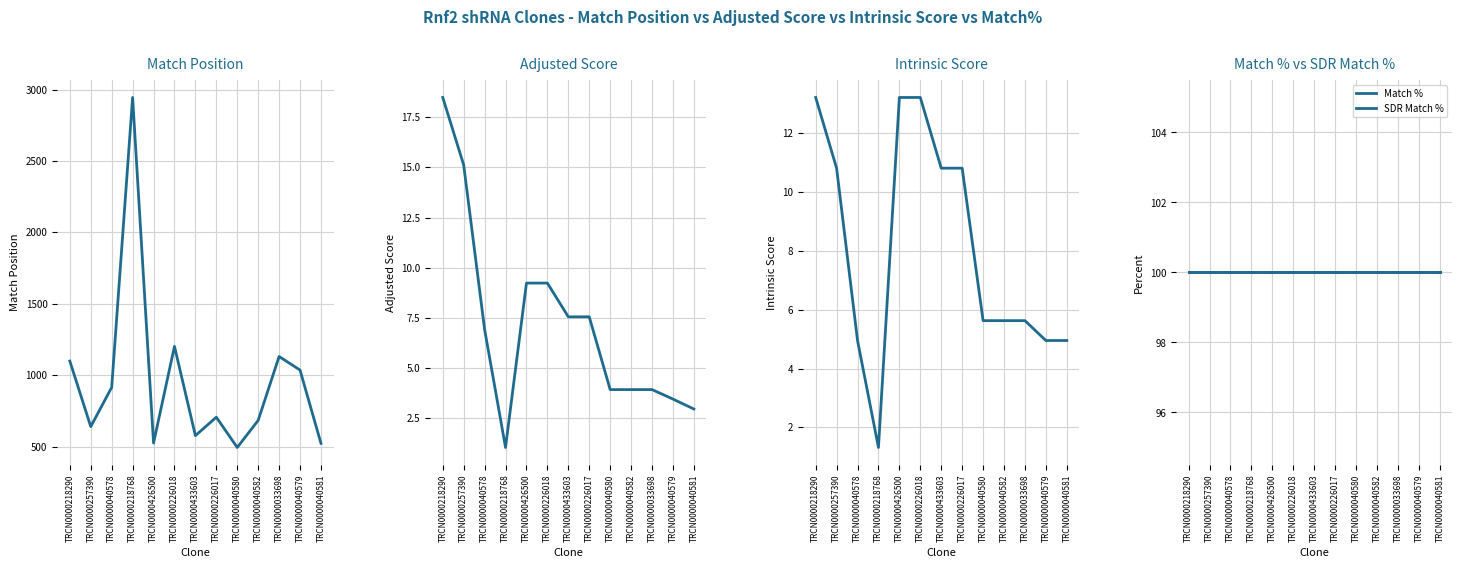

Between which two adjacent categories do Intrinsic Score and Adjusted Score first intersect?

TRCN0000040578 and TRCN0000218768